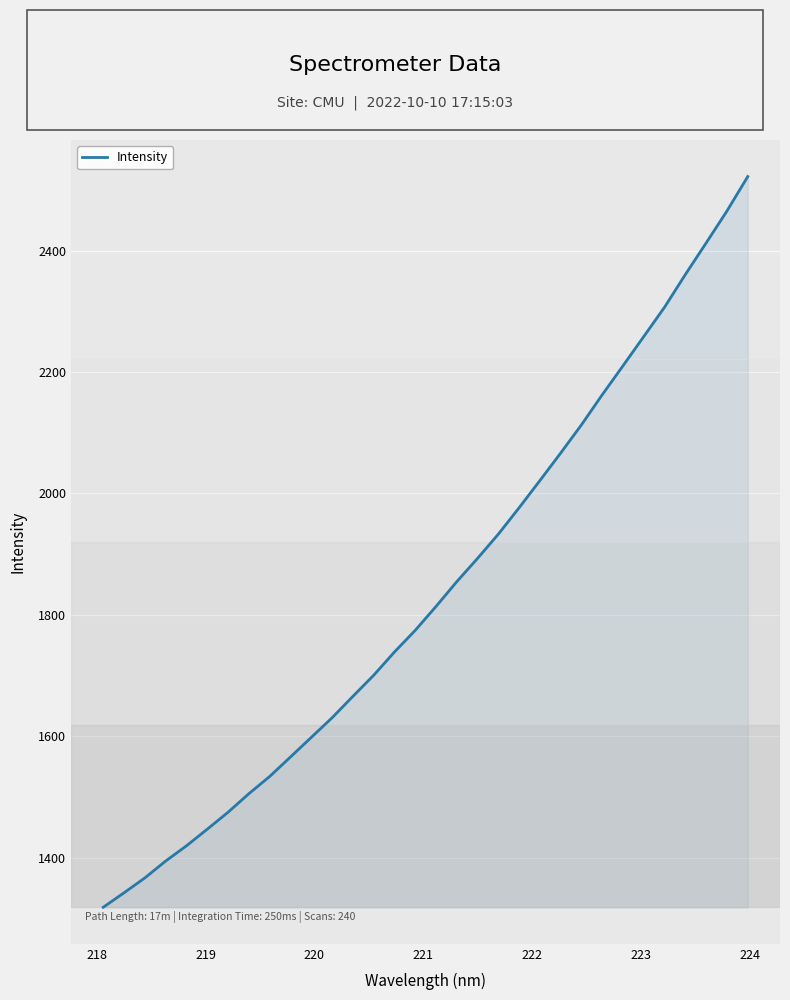

What is the greatest value displayed?

2522.1